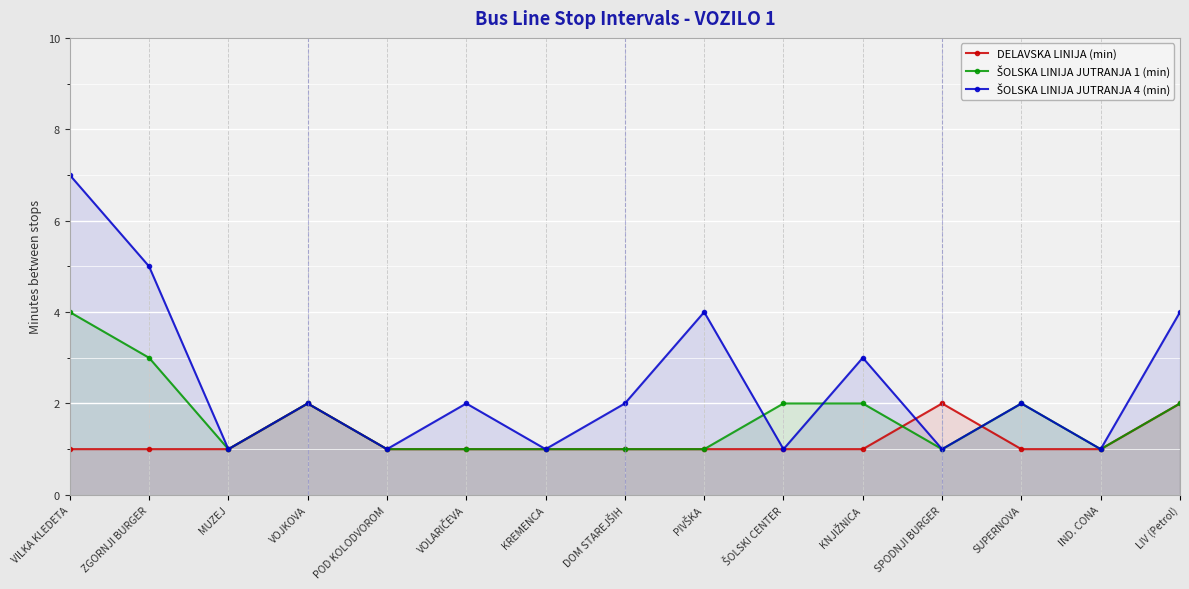

True or false: DELAVSKA LINIJA (min) has more than 1 points higher than both neighbors.

True